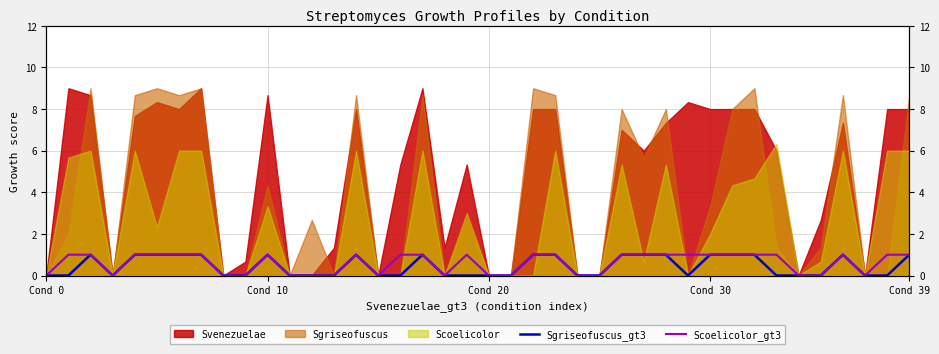

What is the label of the 24th point from the left?

23